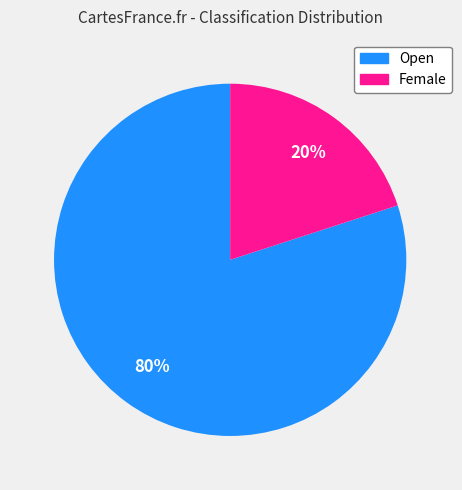

Do Female and Open together represent more than half of the pie?

Yes